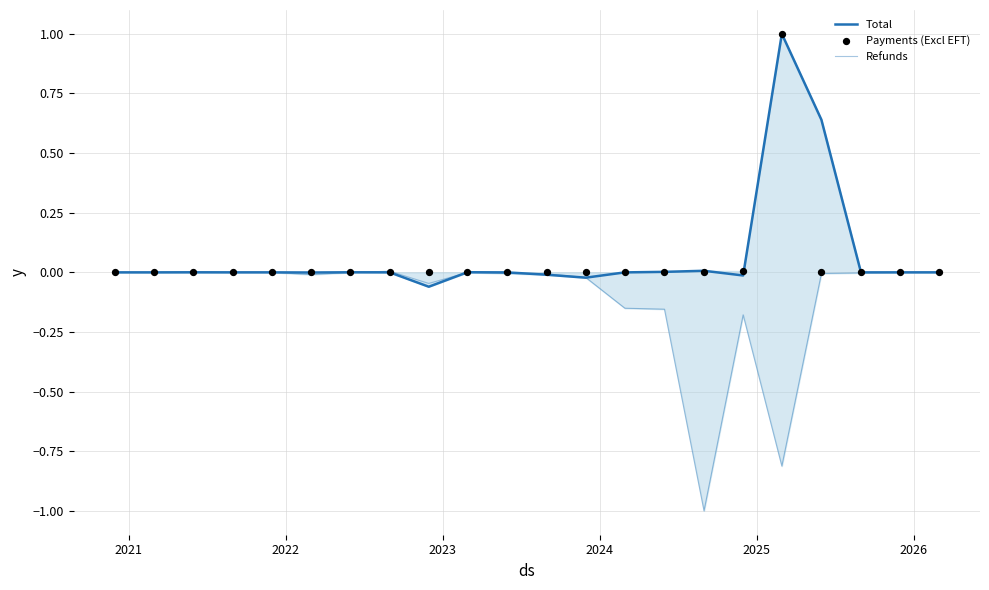

What are all the series names shown in the legend?

Total, Refunds, Payments (Excl EFT)